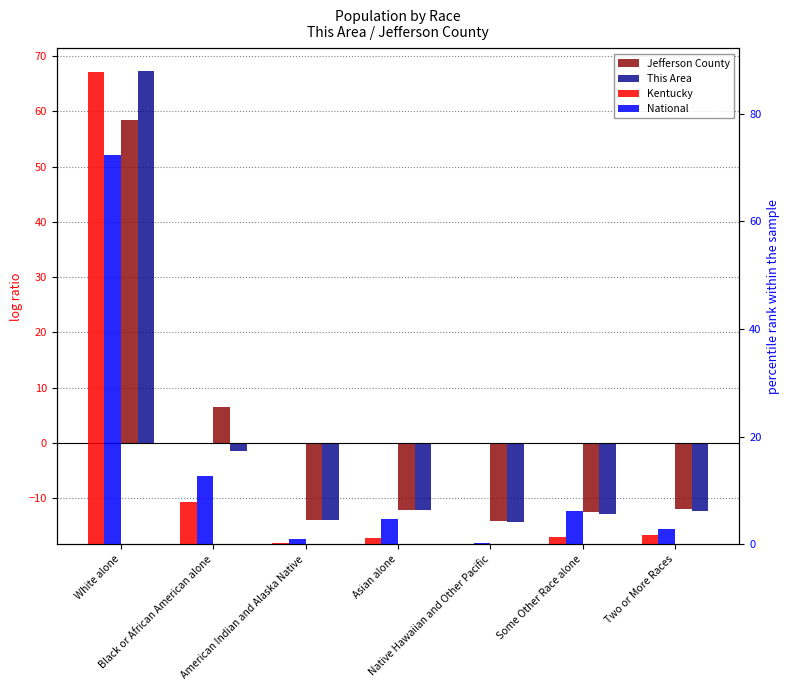

Where is Kentucky nearest to the value 43?

Black or African American alone